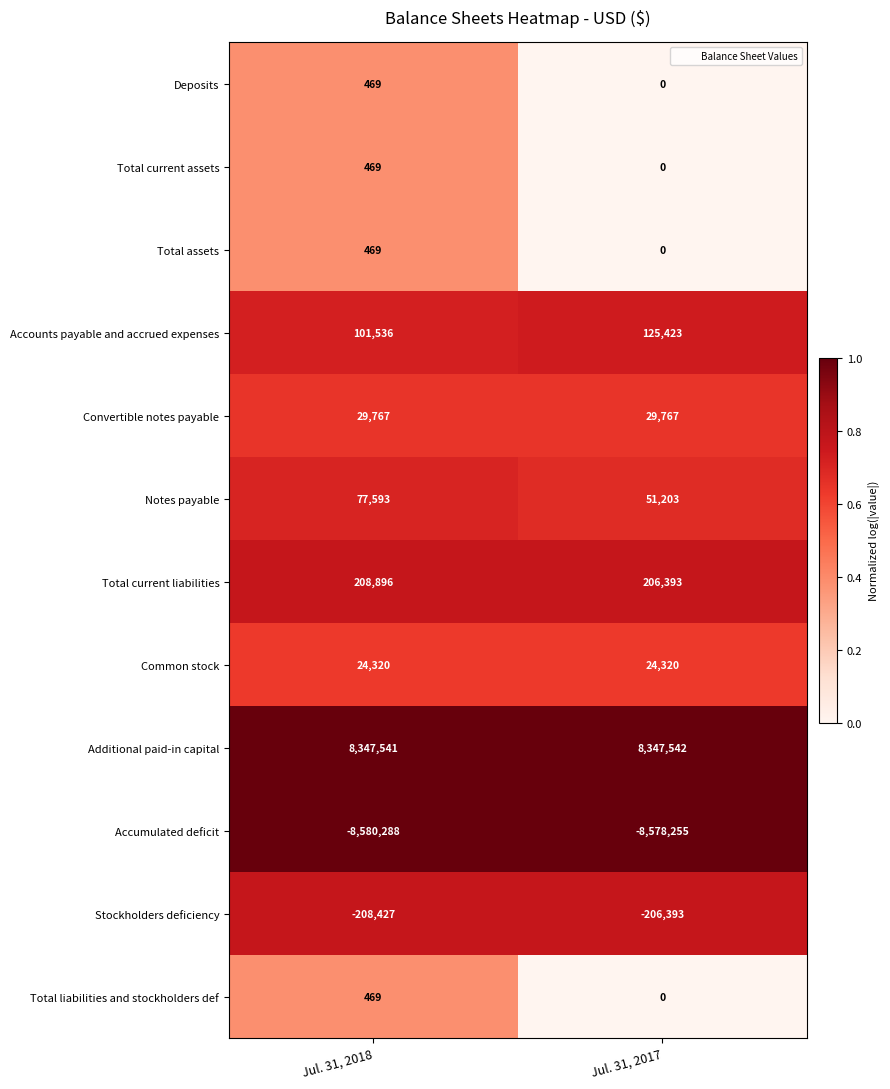

What is the difference between the highest and lowest values at Jul. 31, 2018?

16927829